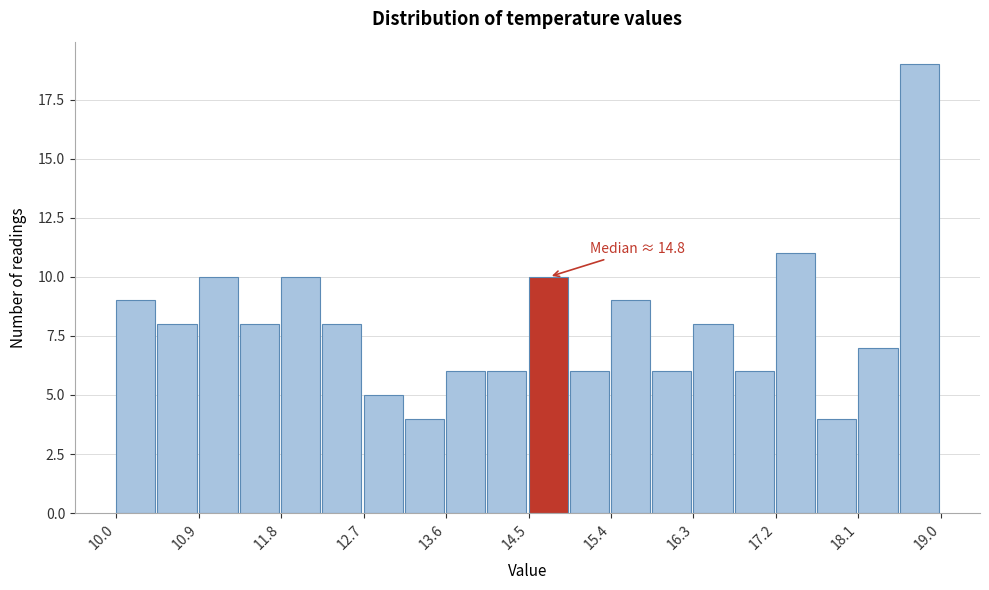

Which range on the x-axis has the tallest bar?

18.55 to 19.00